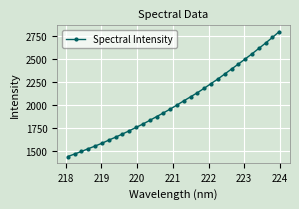

What is the difference between the maximum and minimum values?

1365.2